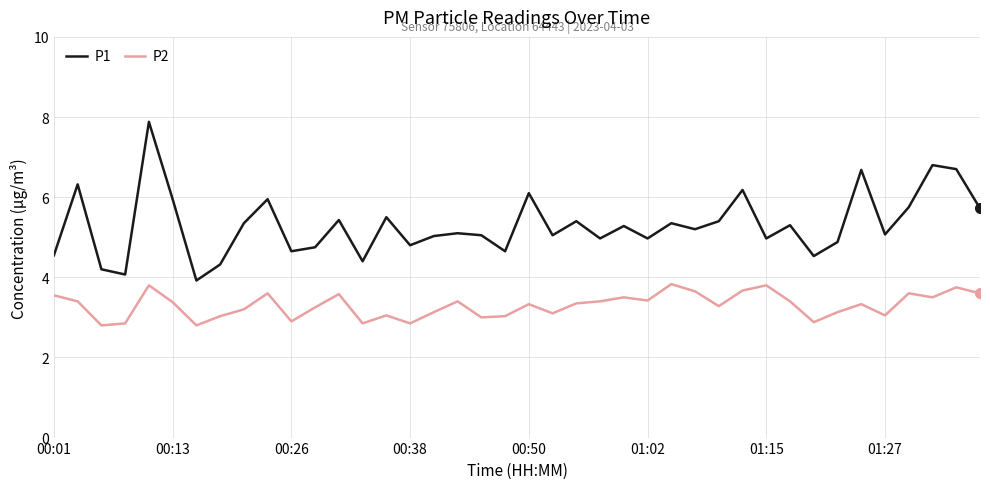

Which series has the largest total across all categories?

P1